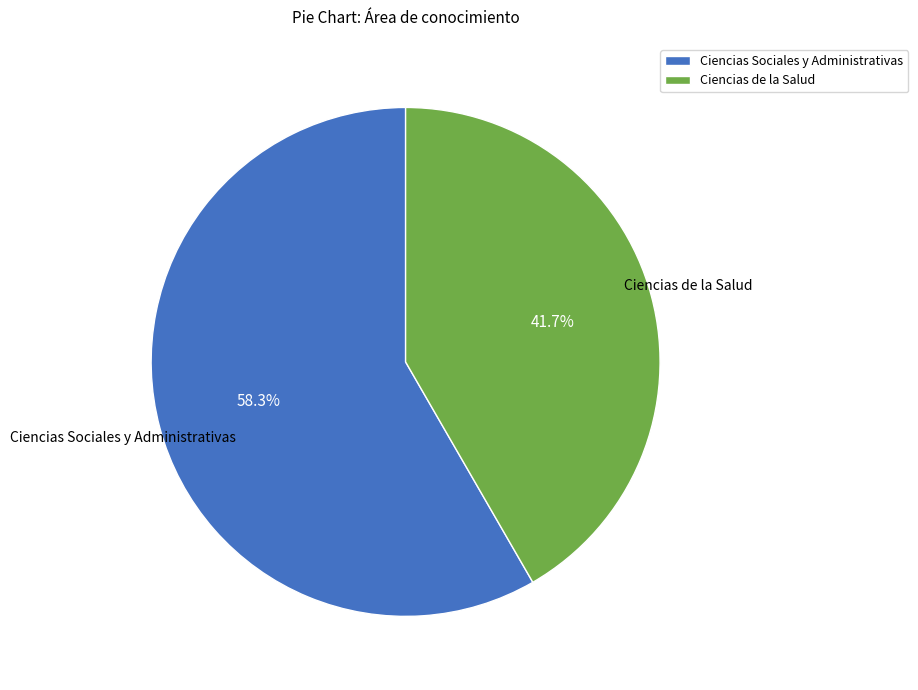

How many segments does this pie chart have?

2